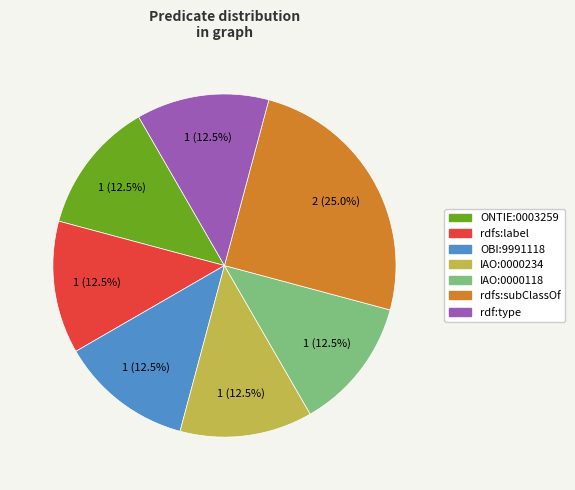

Is there any slice that represents more than half of the pie?

No